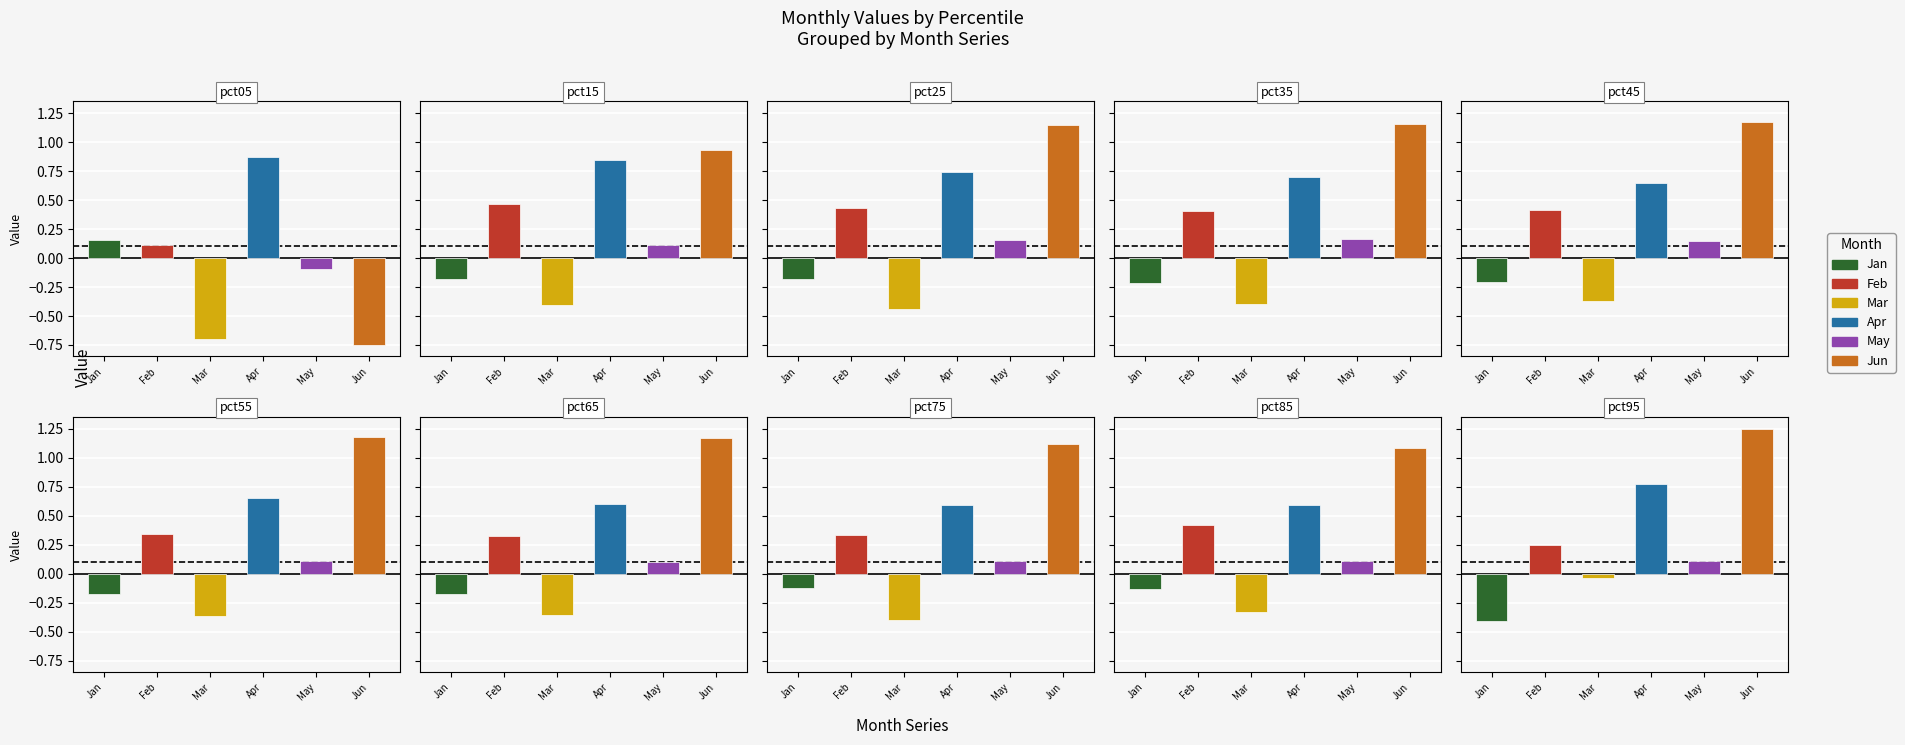

Are the bars horizontal?

No